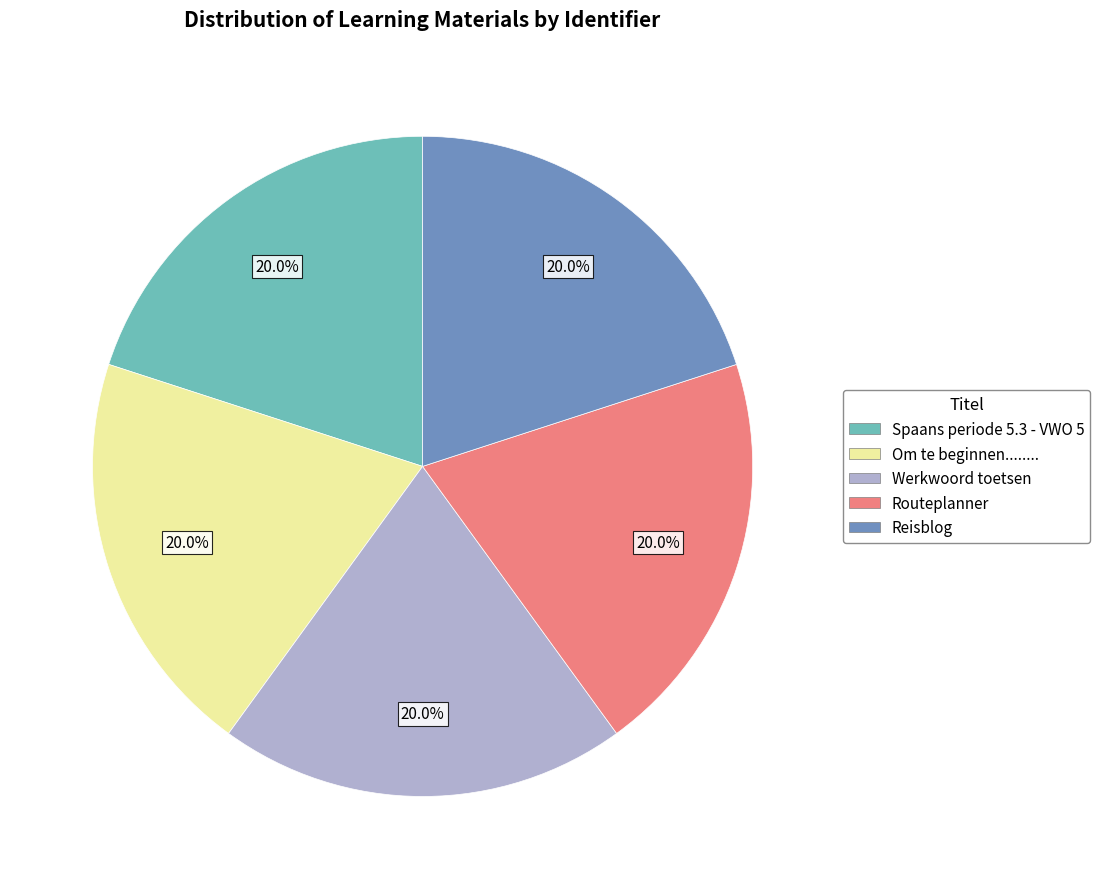

How many segments does this pie chart have?

5